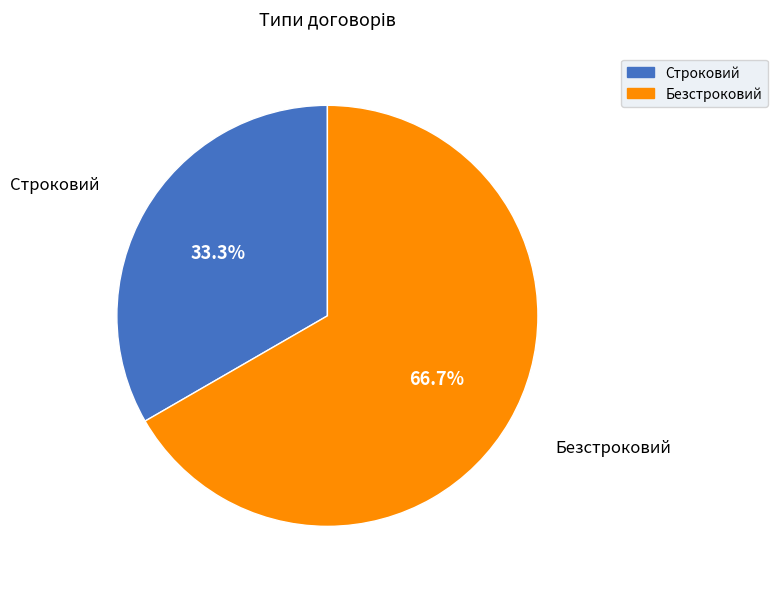

Between Строковий and Безстроковий, which is larger?

Безстроковий